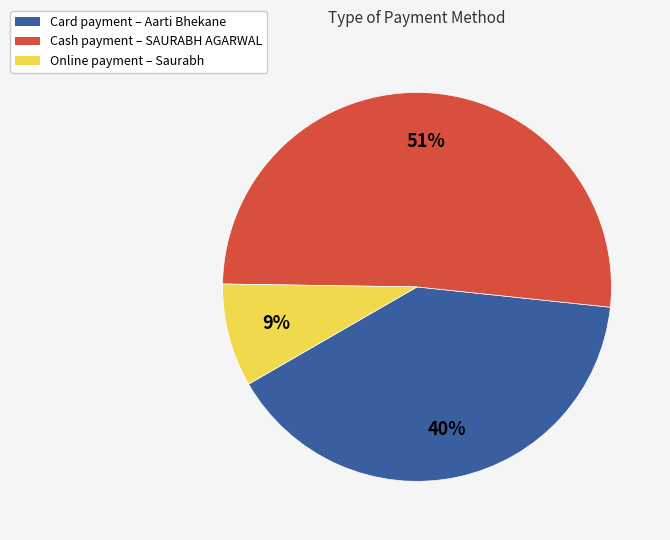

To the nearest percent, what is the average slice percentage?

33%